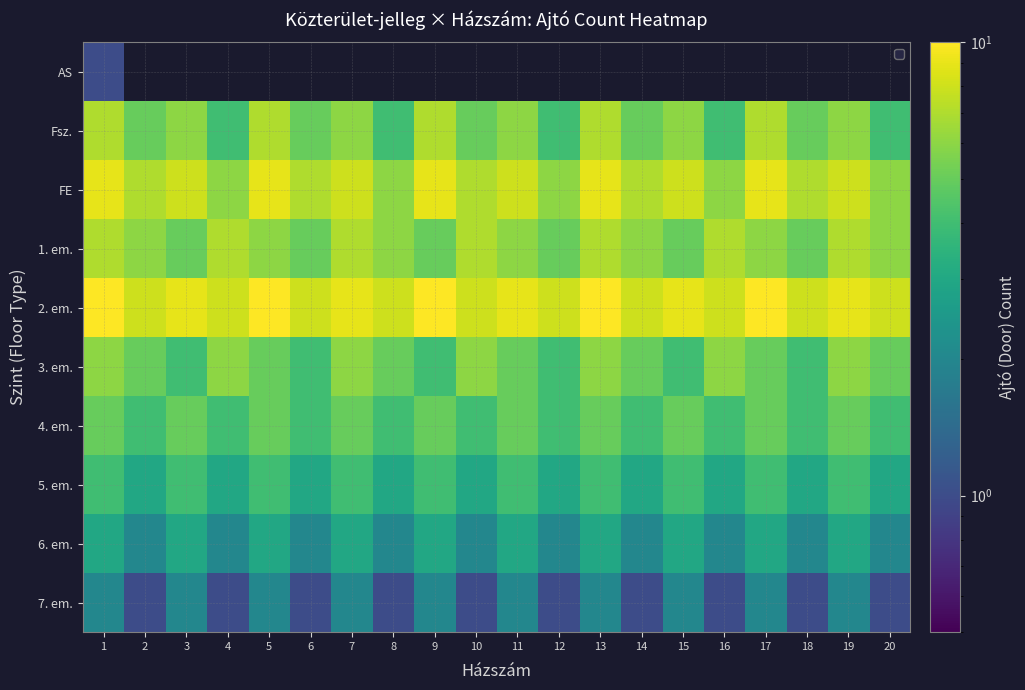

How many series are shown in this chart?

10